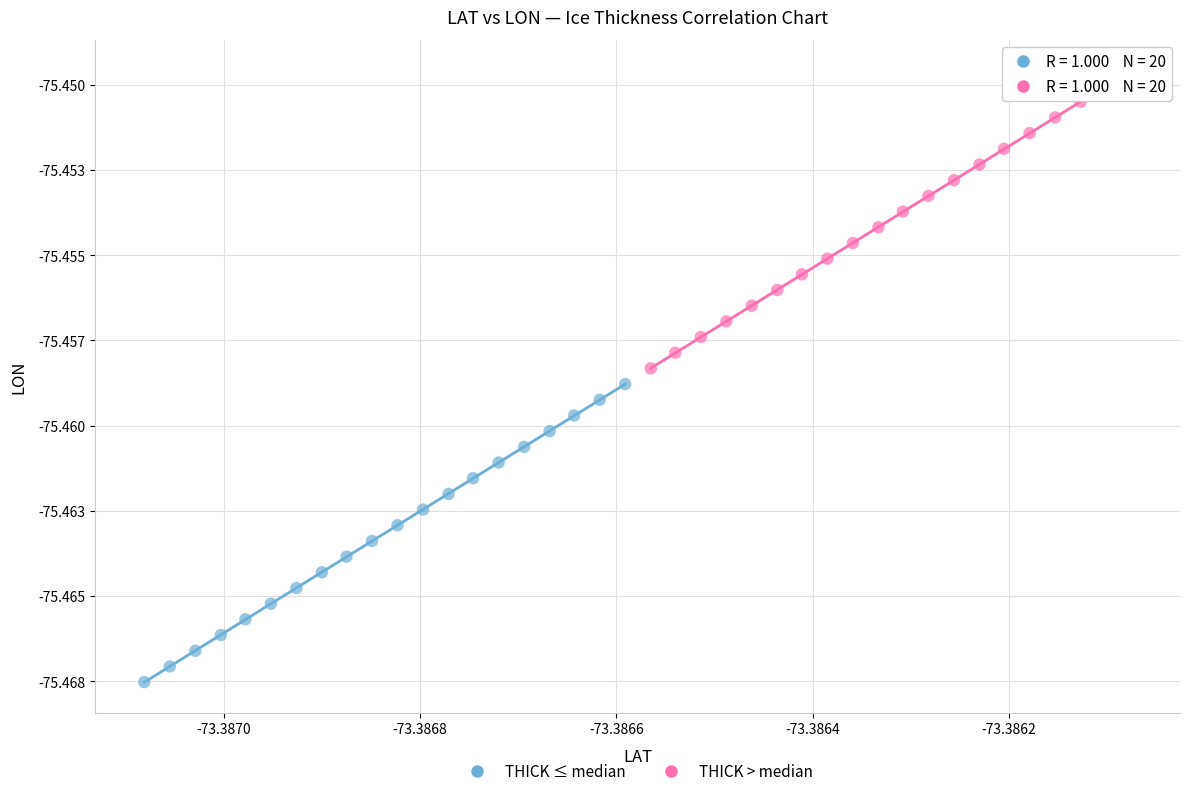

Which series reaches the maximum Y coordinate?

THICK > median